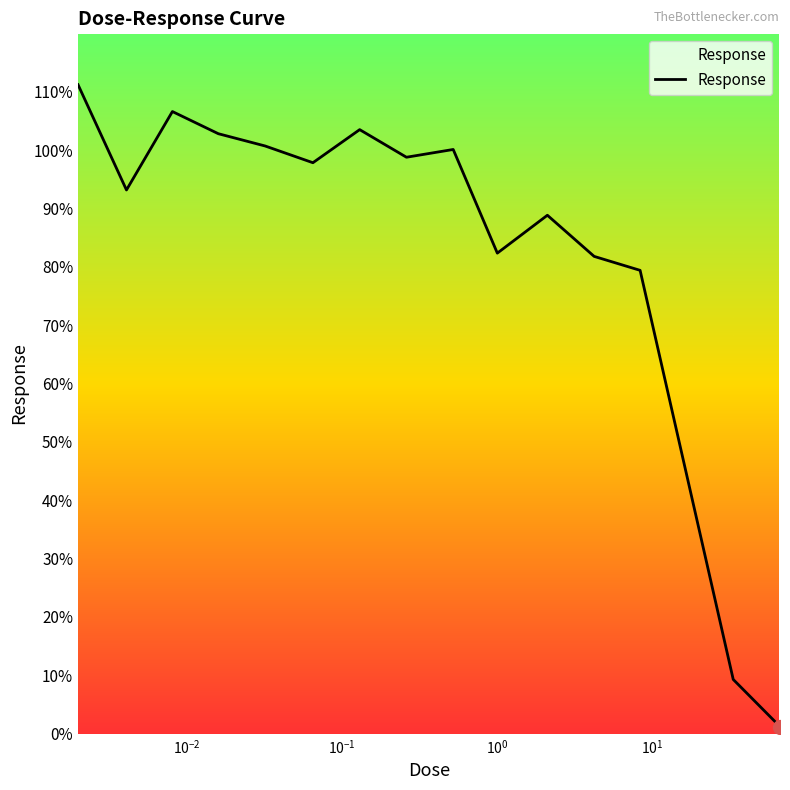

What is the maximum value shown in the chart?

111.2